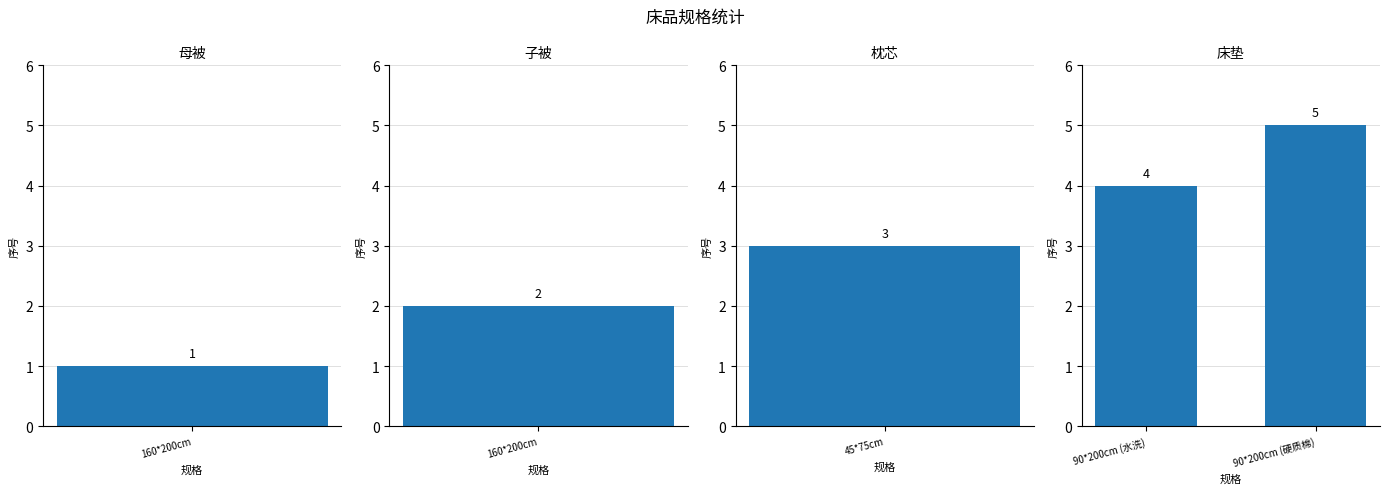

Which label corresponds to the smallest value in the chart?

90*200cm (水洗)